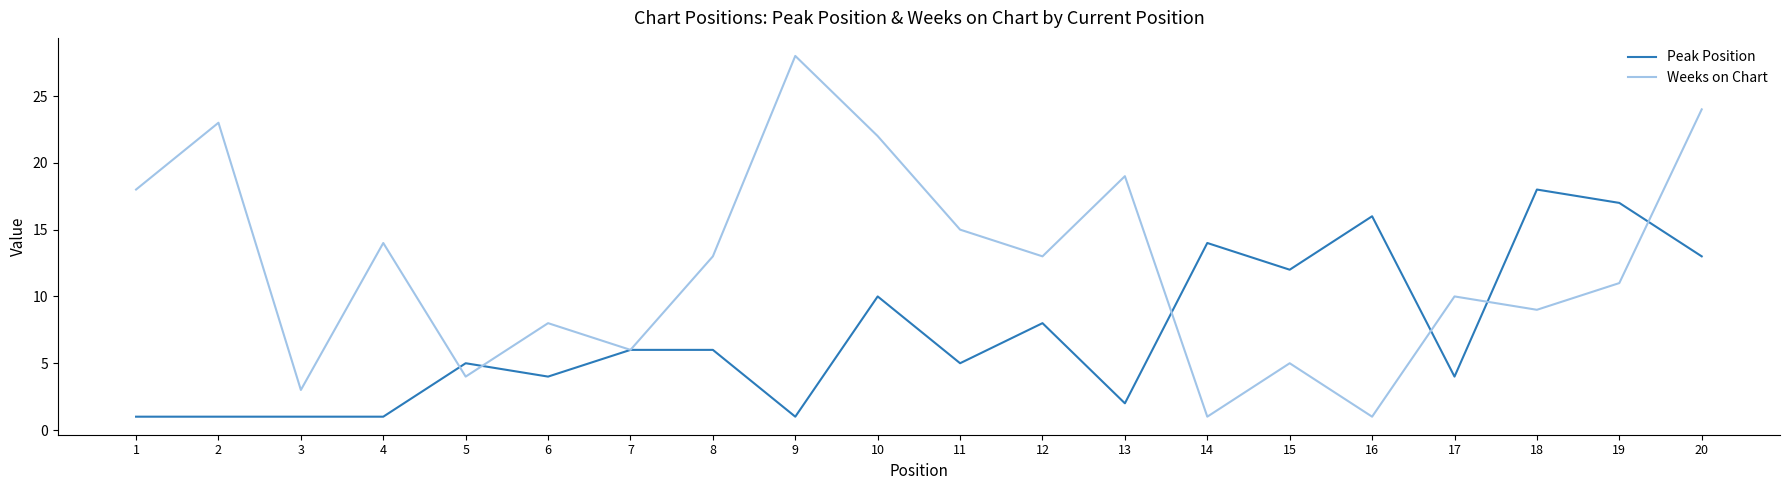

Which series has the widest spread of values?

Weeks on Chart